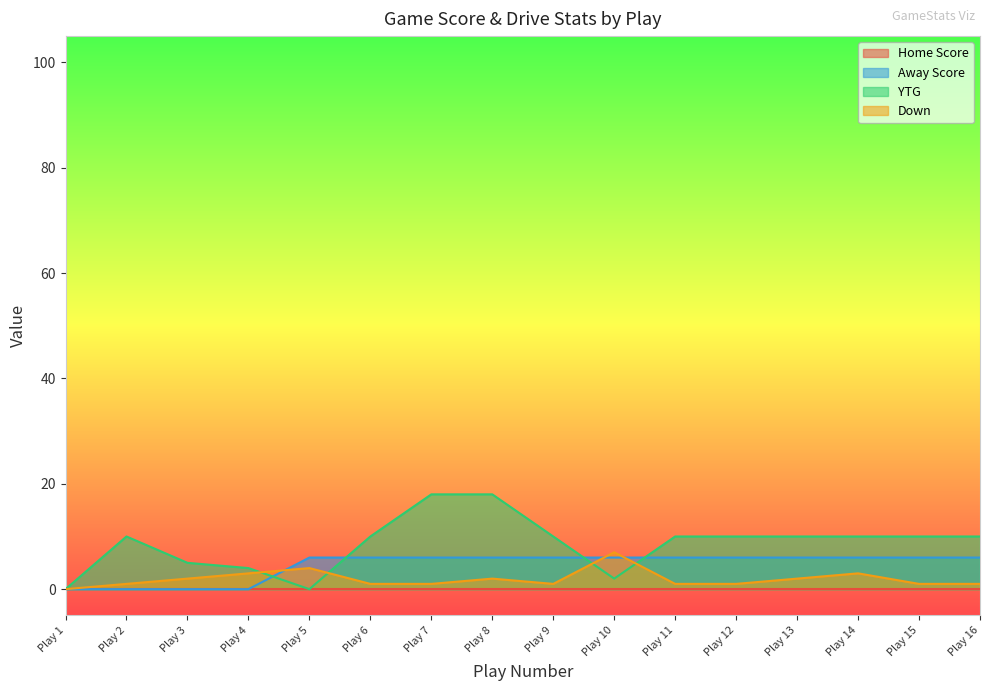

The value of Away Score at Play 13 is 6. True or false?

True